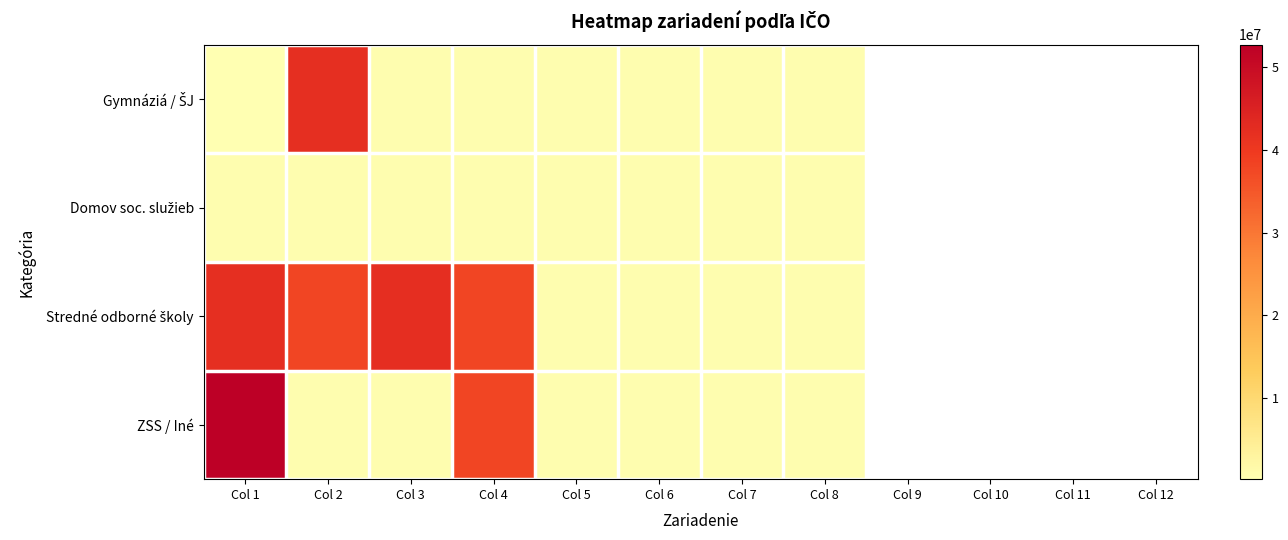

Rank the categories by Domov soc. služieb value from highest to lowest.

Col 8, Col 1, Col 4, Col 3, Col 5, Col 2, Col 9, Col 10, Col 11, Col 12, Col 7, Col 6